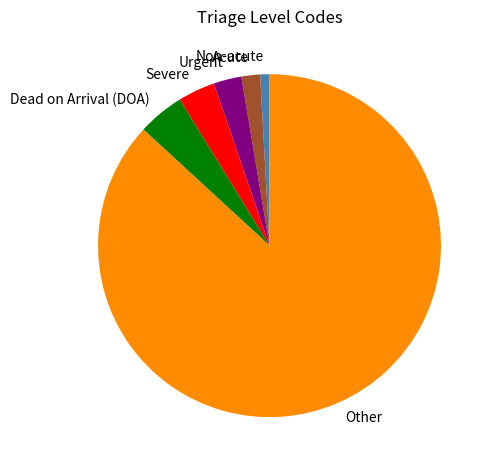

Is the sum of Urgent and Other greater than half?

Yes